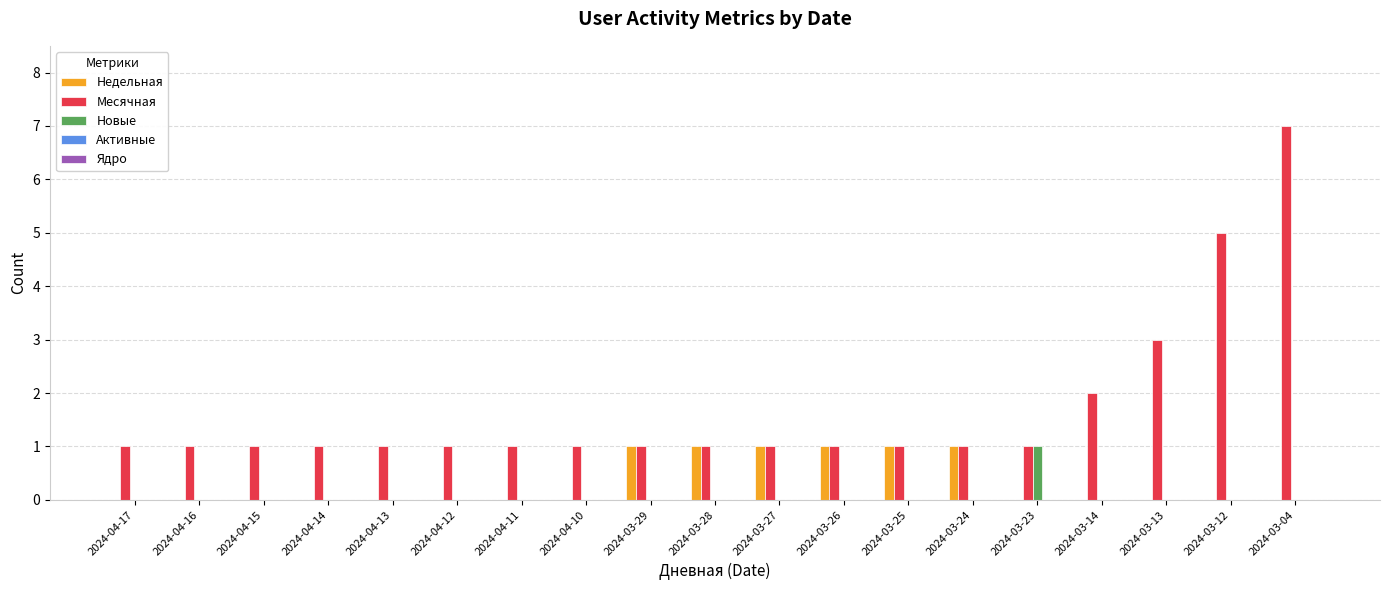

At which category does the chart reach its peak across all series?

2024-03-04